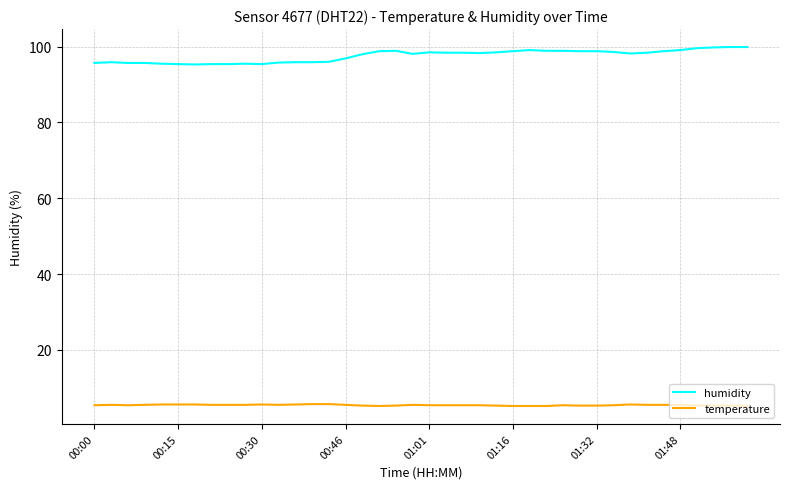

True or false: humidity and temperature intersect in this chart.

False